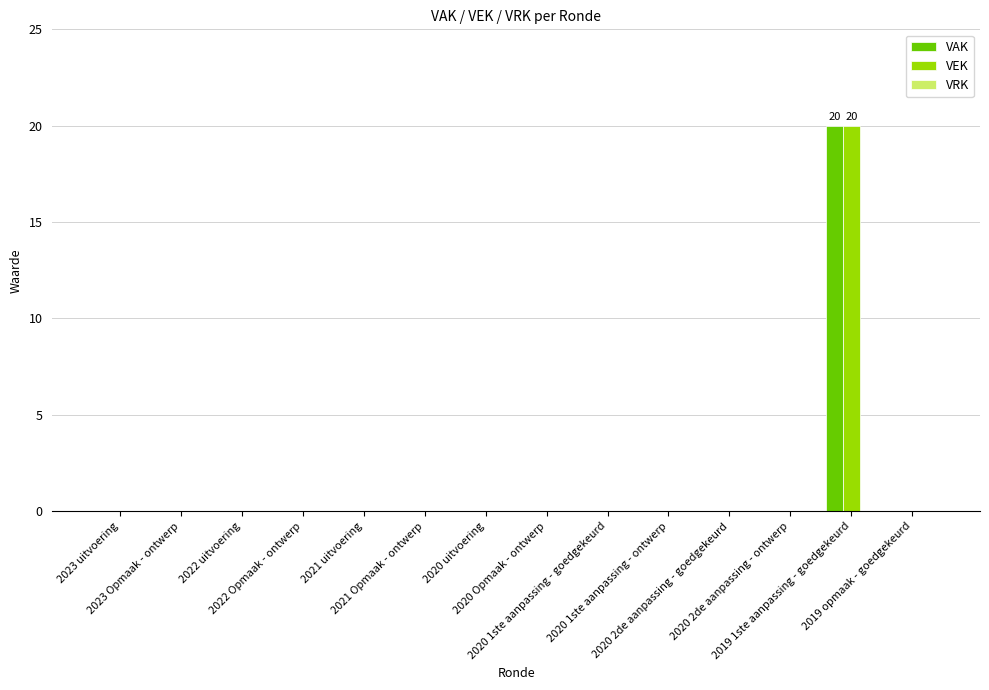

What is the maximum value shown in the chart?

20